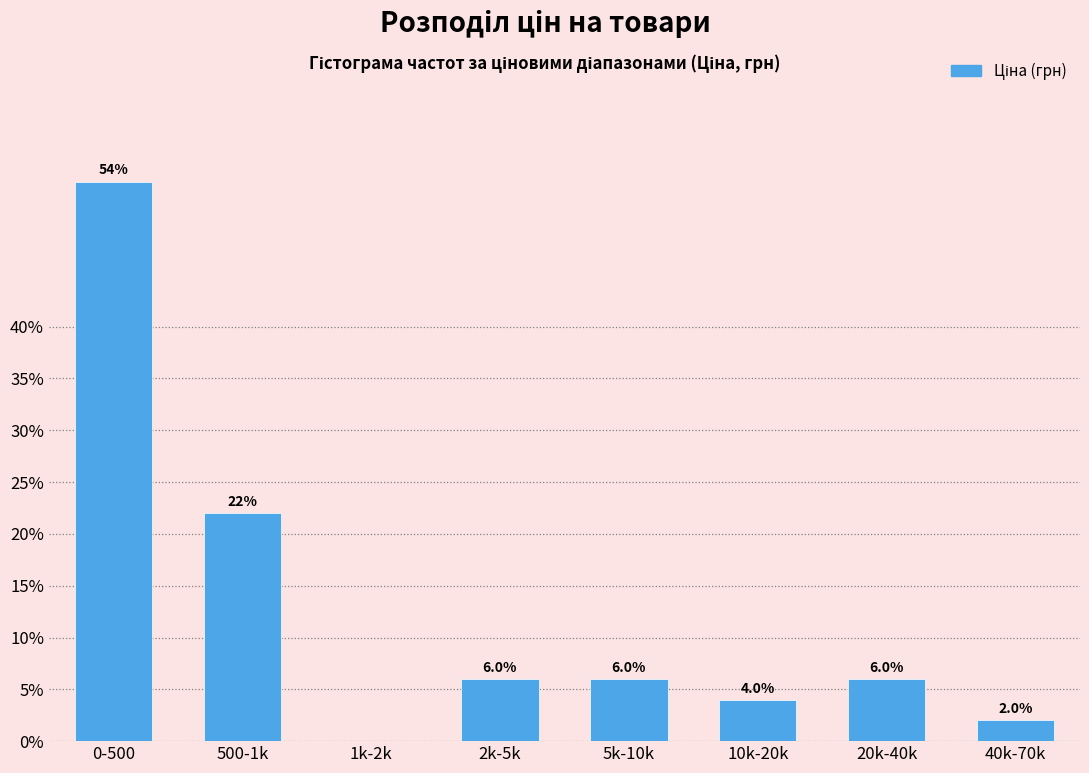

Reading right to left, what are all the values shown in this chart?

40k-70k=2	20k-40k=6	10k-20k=4	5k-10k=6	2k-5k=6	1k-2k=0	500-1k=22	0-500=54